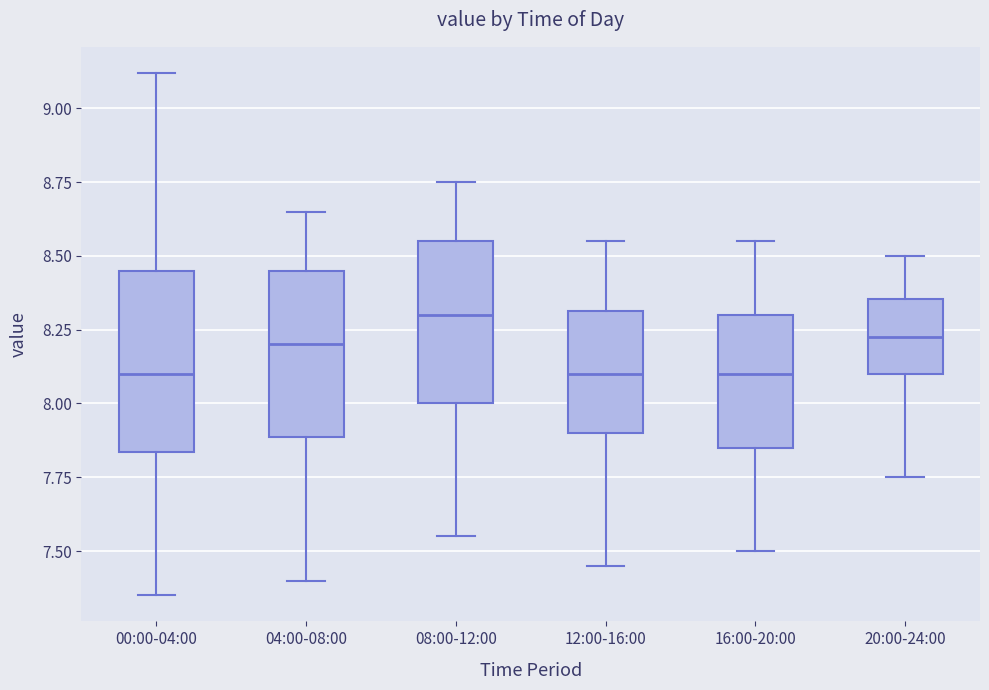

Where does the upper whisker of the box for 04:00-08:00 end on the y-axis? The values are not printed on the chart, so give them approximately, as read against the axis.

8.65